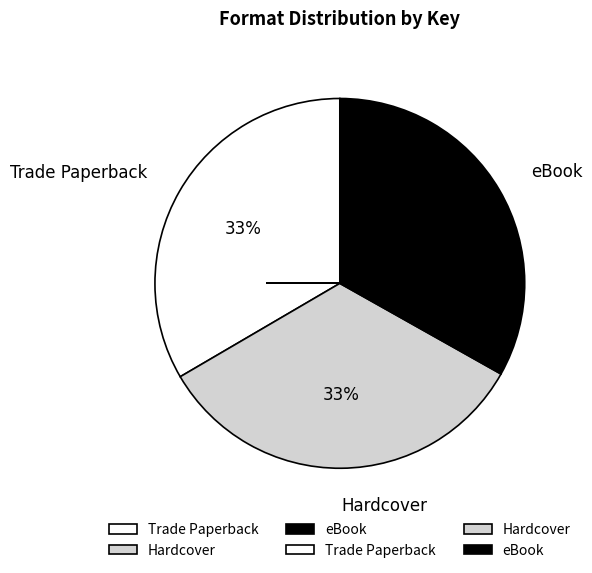

True or false: Hardcover accounts for 33% of the total.

True